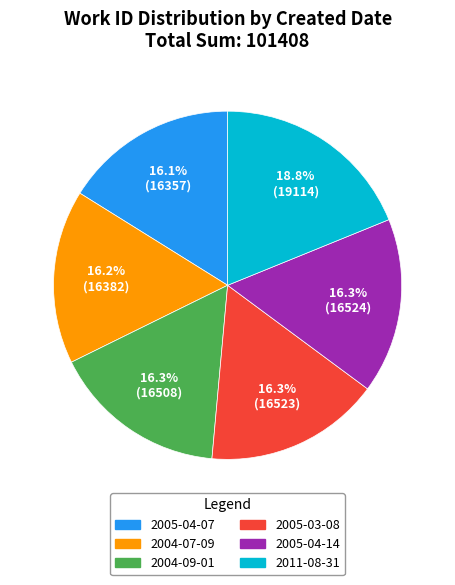

Combined, what portion of the pie is 2005-04-14 and 2005-03-08?

32.6%